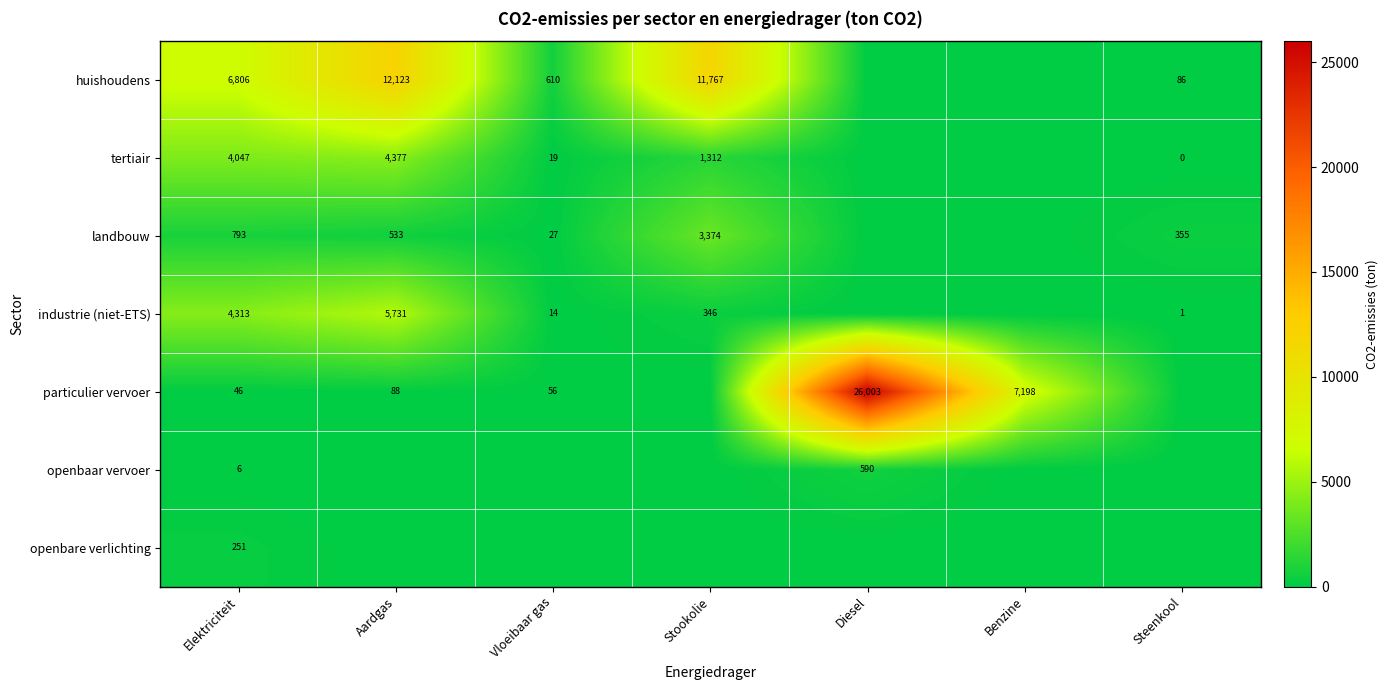

Count the number of categories in the chart.

7